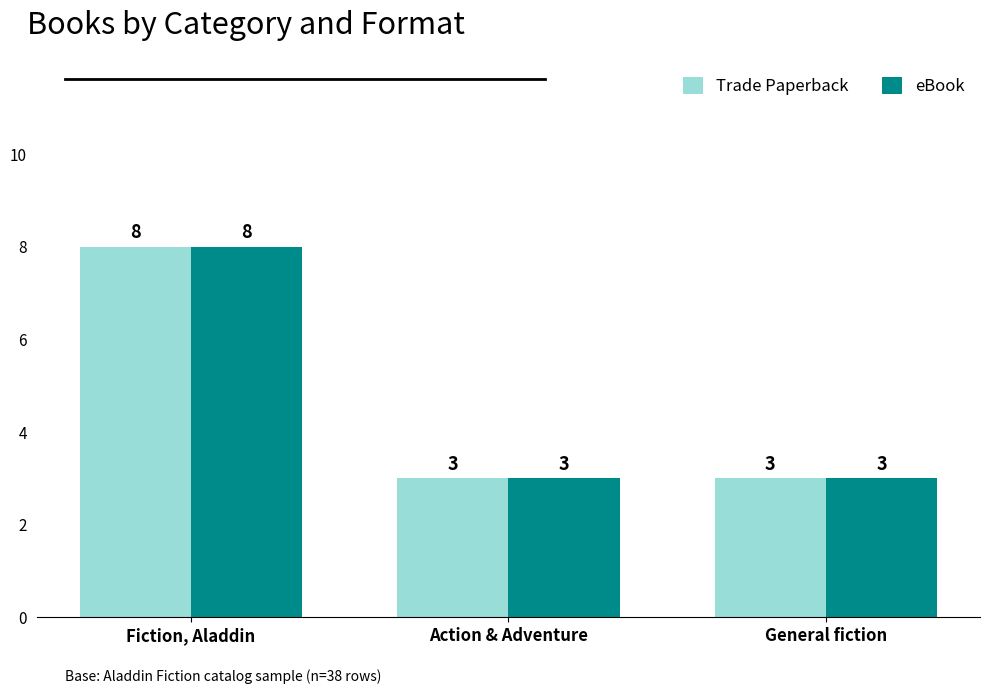

Is it true that eBook equals 3 at Action & Adventure?

True